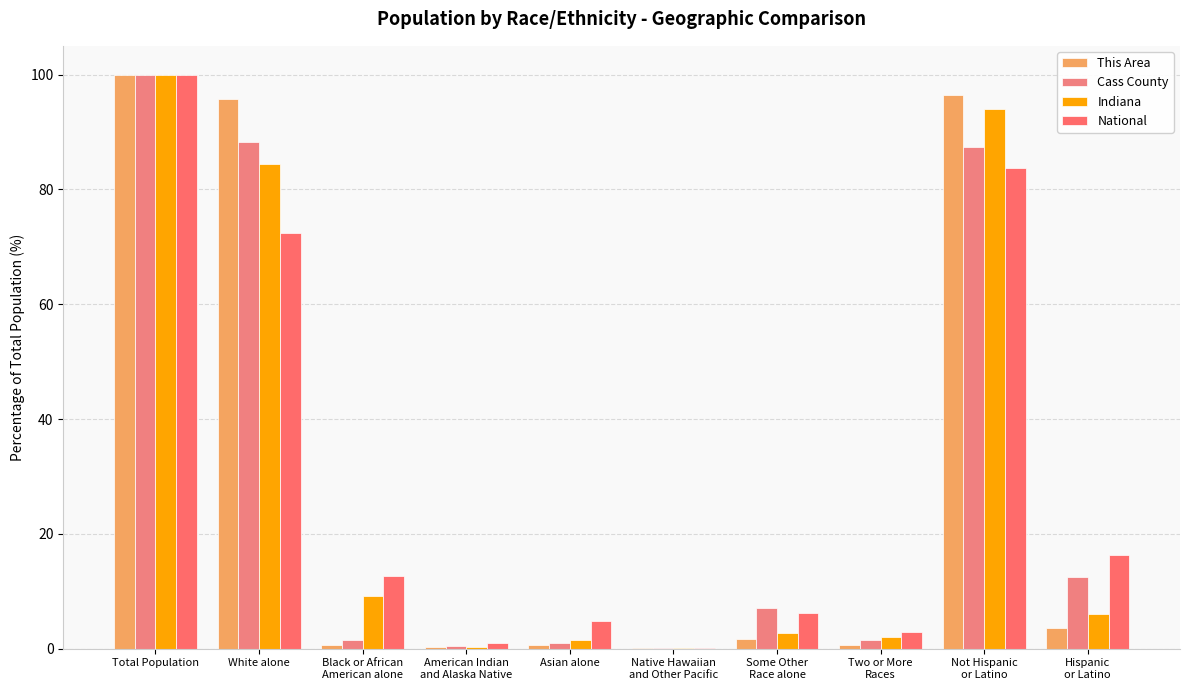

At how many categories does at least one series exceed 40?

3